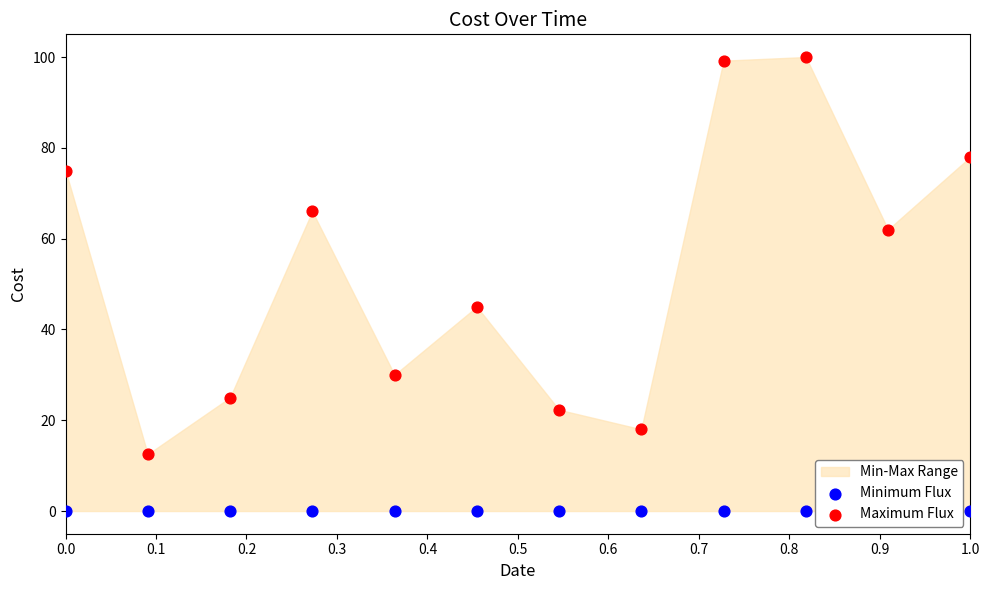

Which series has the widest spread of Y values?

Maximum Flux